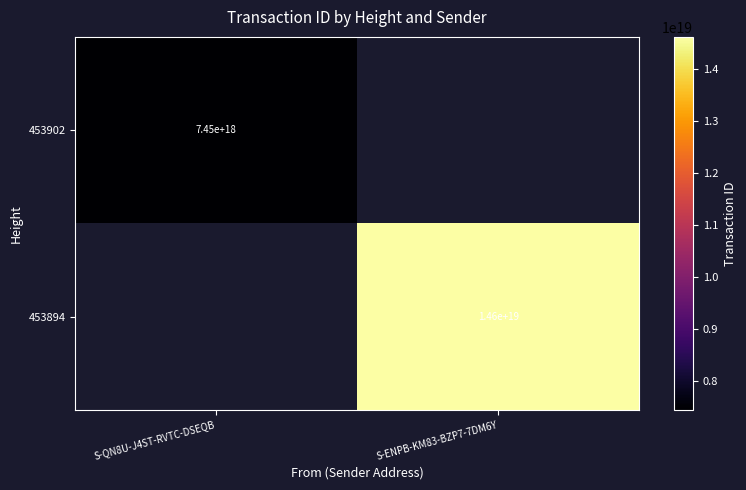

At how many categories does at least one series exceed 12176786950979989504?

1